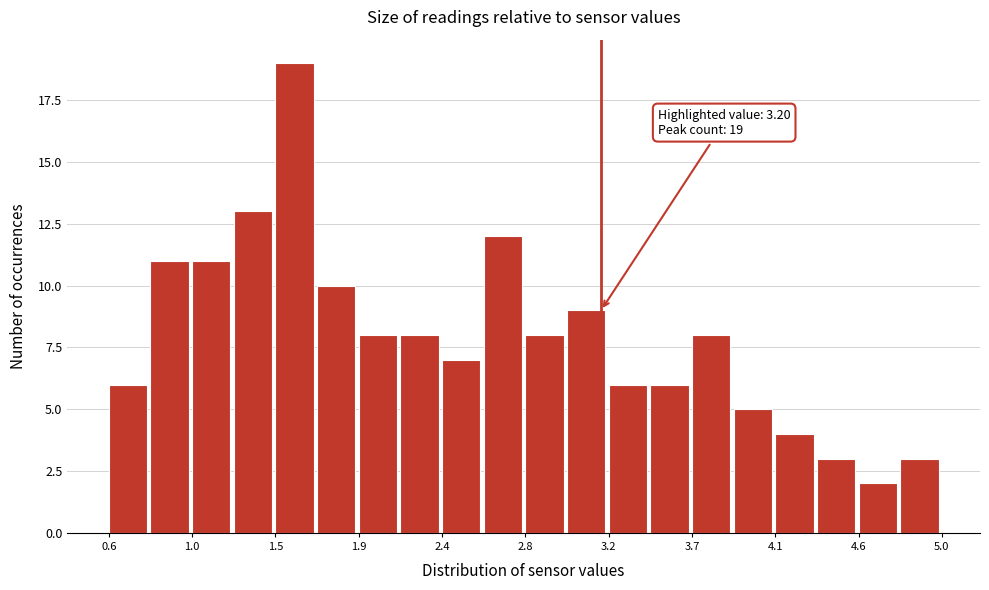

Which range on the x-axis has the tallest bar?

1.48 to 1.70